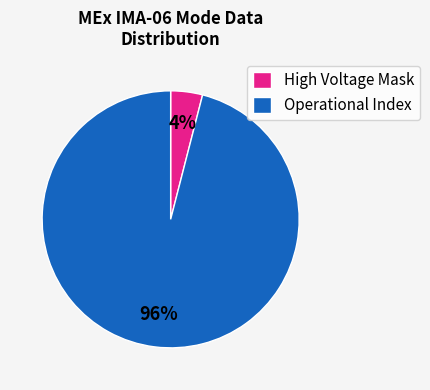

Between Operational Index and High Voltage Mask, which is larger?

Operational Index